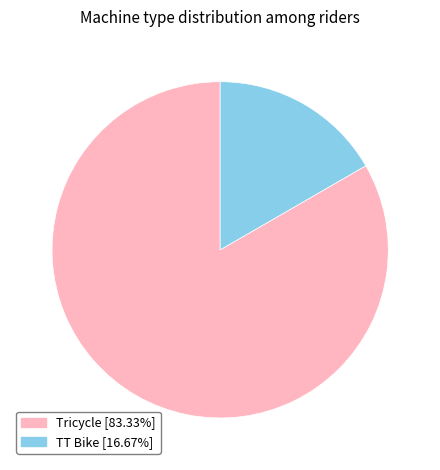

Approximately how many times larger is the value at Tricycle compared to TT Bike?

5.0